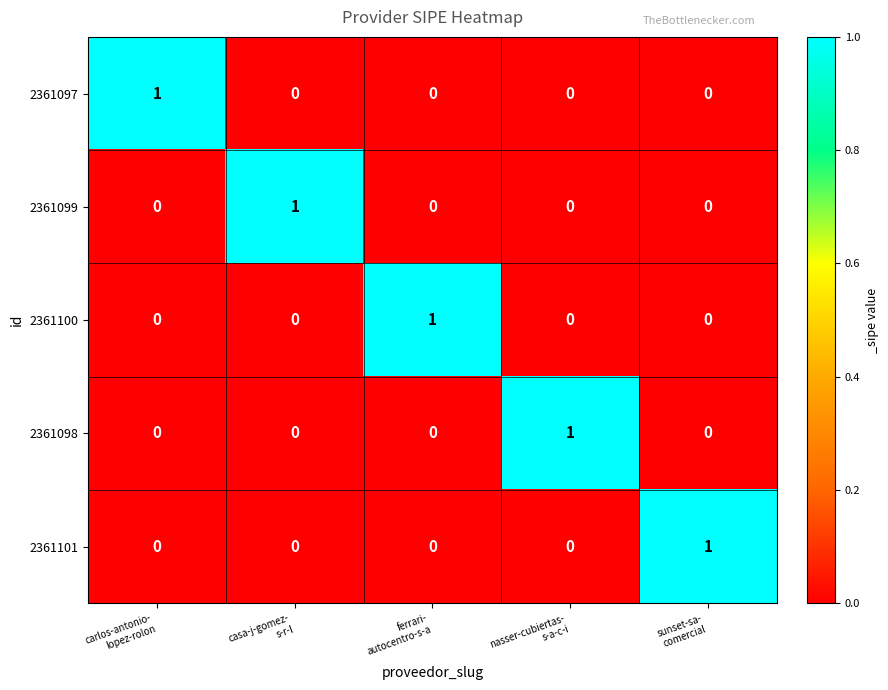

How many 2361098 values are between 0 and 1?

5